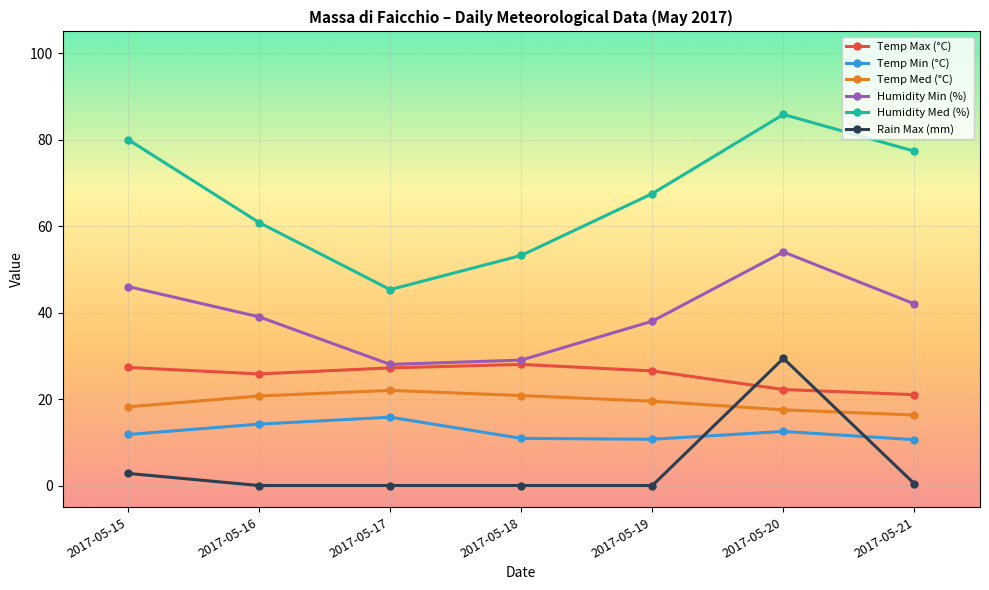

True or false: Temp Med (°C) has more than 0 points higher than both neighbors.

True